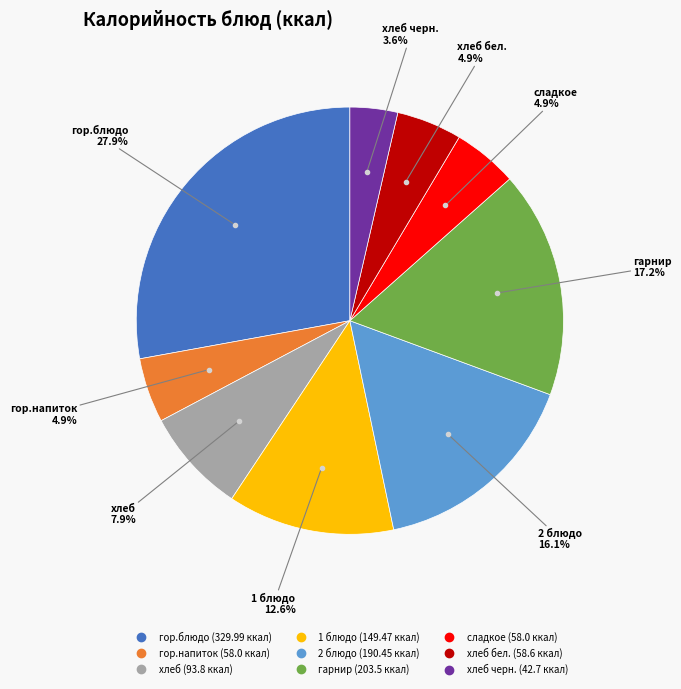

Is there any slice that represents more than half of the pie?

No